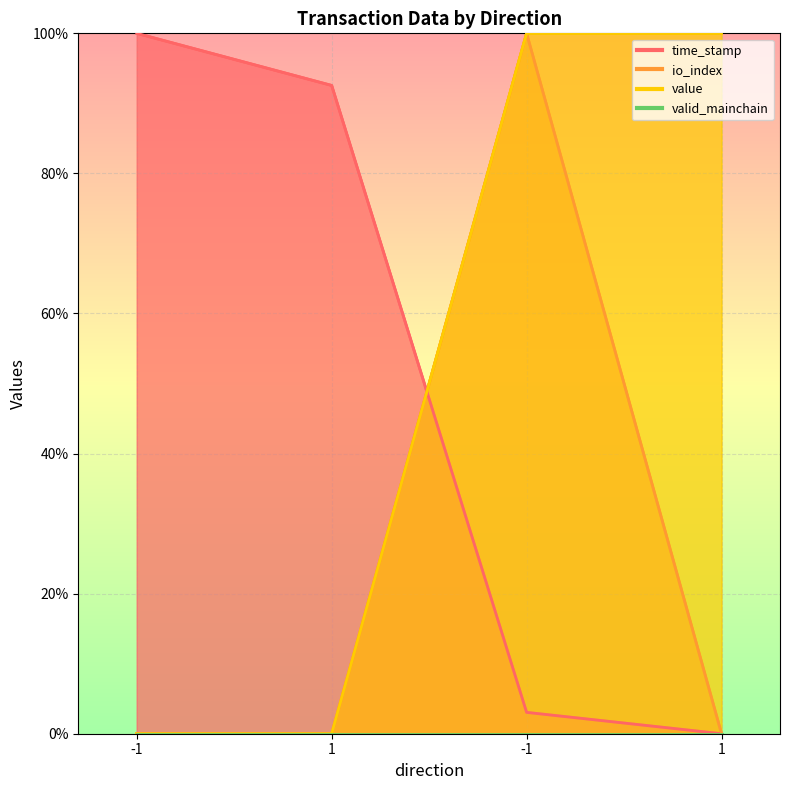

What value does the value series have at -1?

100.0